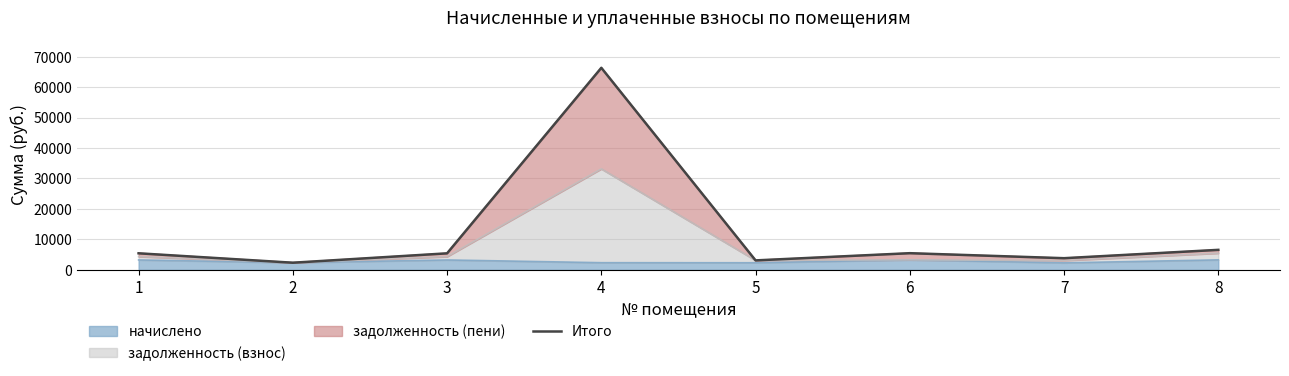

What is the difference between the maximum and minimum values?

63987.6